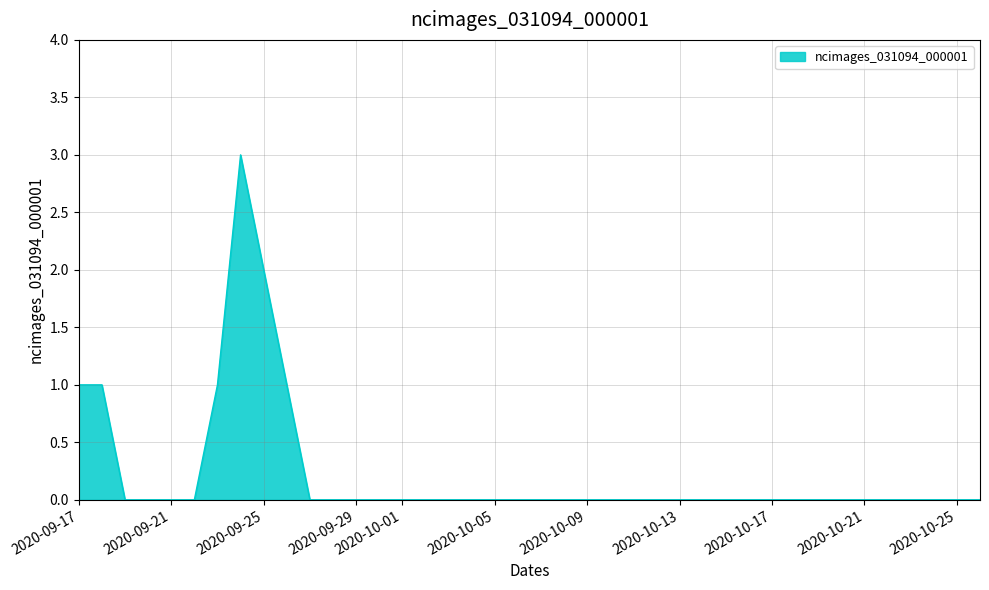

What is the greatest value displayed?

3